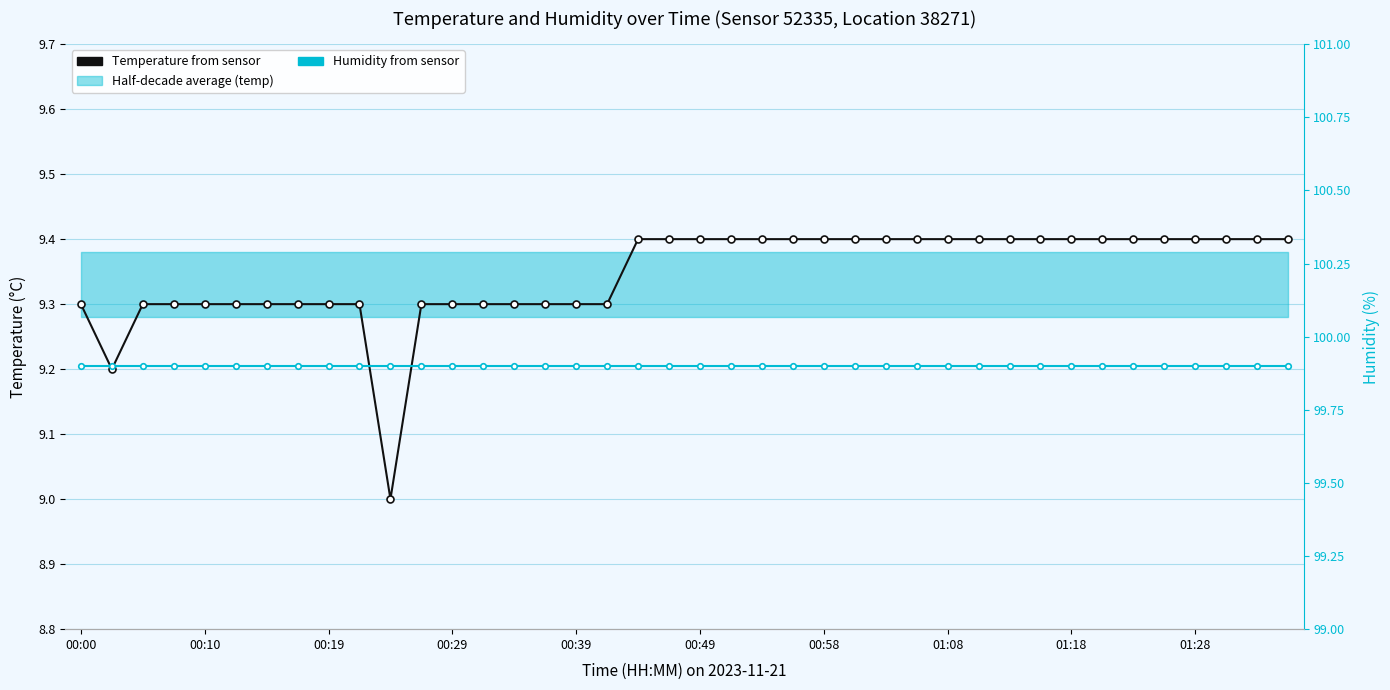

Reading left to right, extract all data points from this chart.

Temperature from sensor: 9.3	9.2	9.3	9.3	9.3	9.3	9.3	9.3	9.3	9.3	9.0	9.3	9.3	9.3	9.3	9.3	9.3	9.3	9.4	9.4	9.4	9.4	9.4	9.4	9.4	9.4	9.4	9.4	9.4	9.4	9.4	9.4	9.4	9.4	9.4	9.4	9.4	9.4	9.4	9.4
Humidity from sensor: 99.9	99.9	99.9	99.9	99.9	99.9	99.9	99.9	99.9	99.9	99.9	99.9	99.9	99.9	99.9	99.9	99.9	99.9	99.9	99.9	99.9	99.9	99.9	99.9	99.9	99.9	99.9	99.9	99.9	99.9	99.9	99.9	99.9	99.9	99.9	99.9	99.9	99.9	99.9	99.9